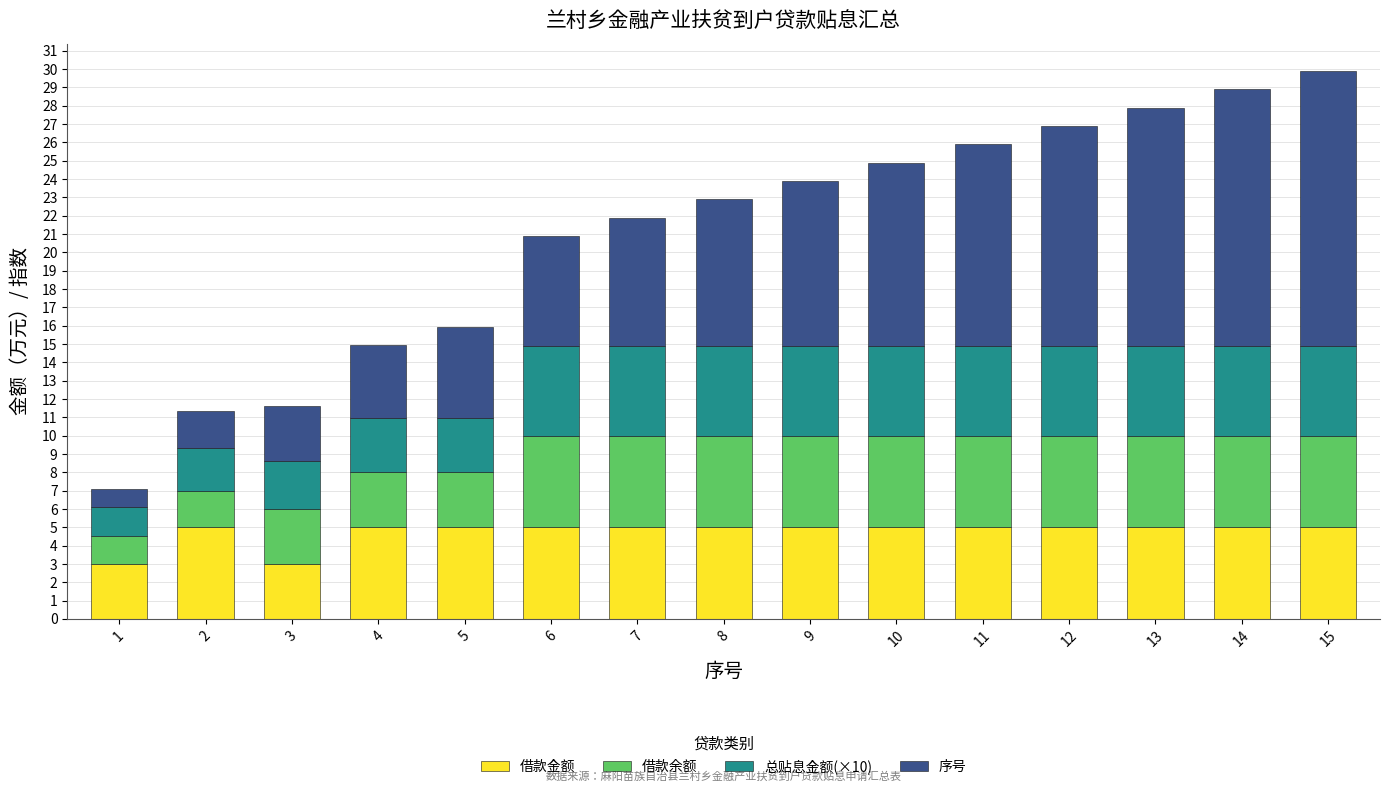

What is the minimum value for 借款金额?

3.0